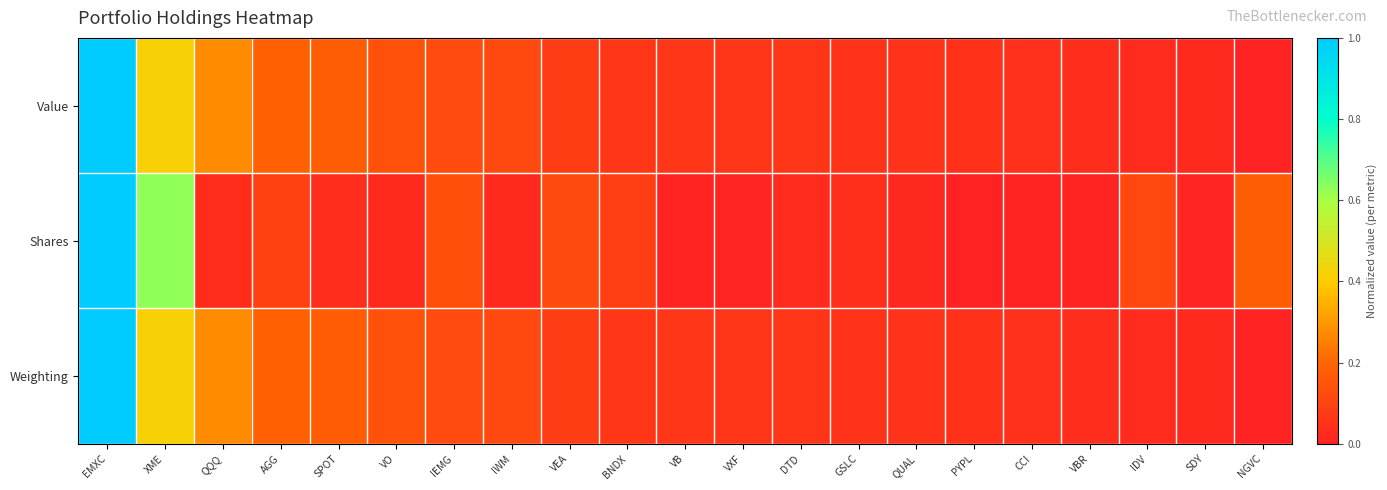

How many categories are shown in the chart?

21